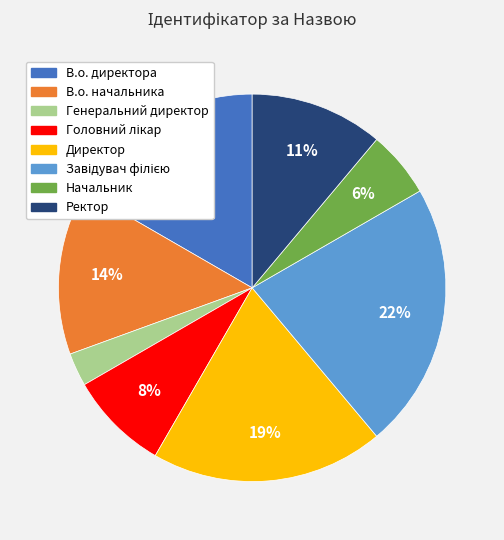

How many slices are in this pie chart?

8